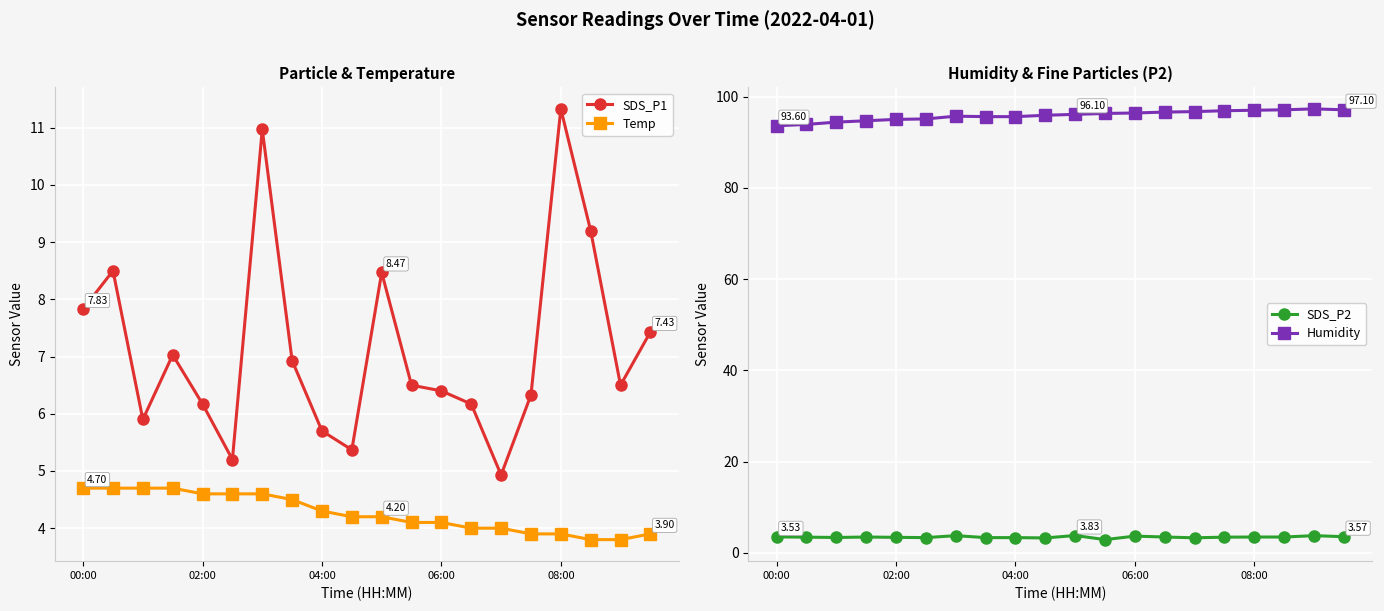

At how many categories does at least one series exceed 21?

20